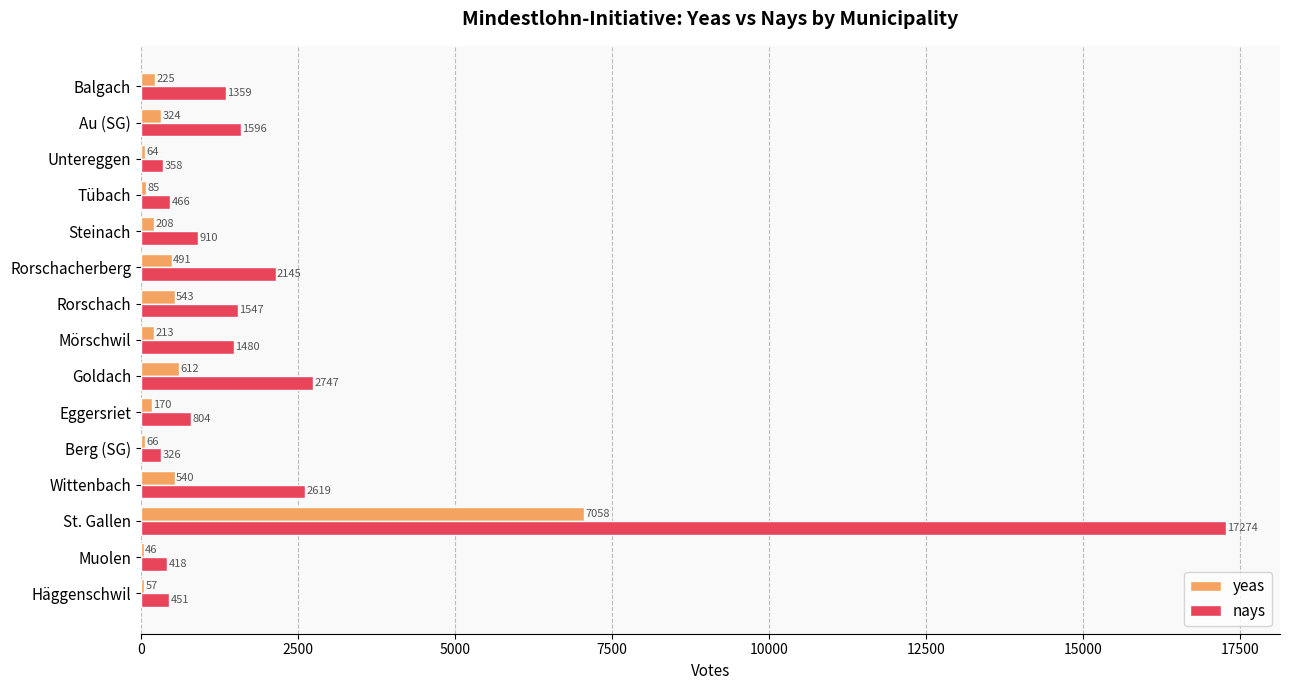

Which series changed the most between Au (SG) and Balgach?

nays